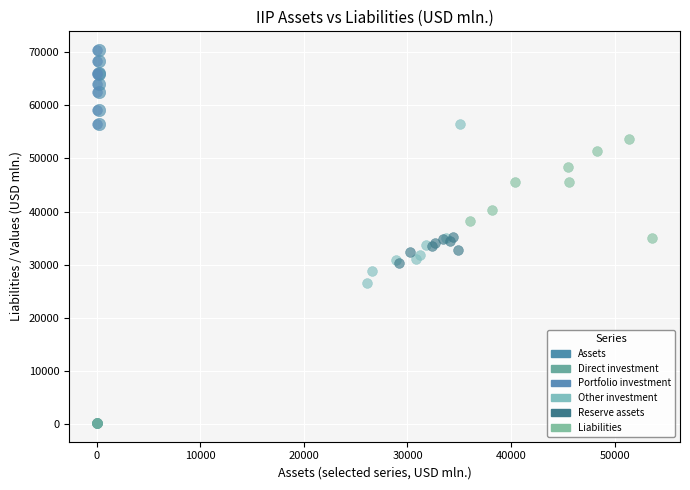

What are all the series names shown in the legend?

Assets, Direct investment, Portfolio investment, Other investment, Reserve assets, Liabilities